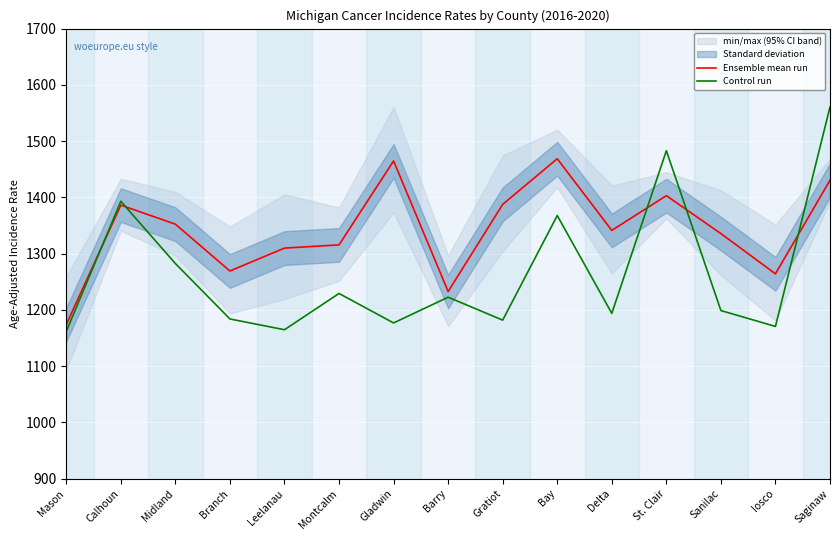

What is the greatest value displayed?

1560.7